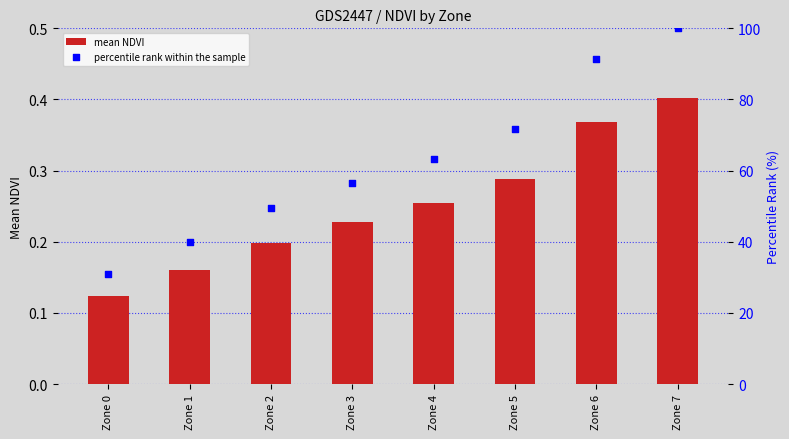

At how many categories does at least one series exceed 19?

8